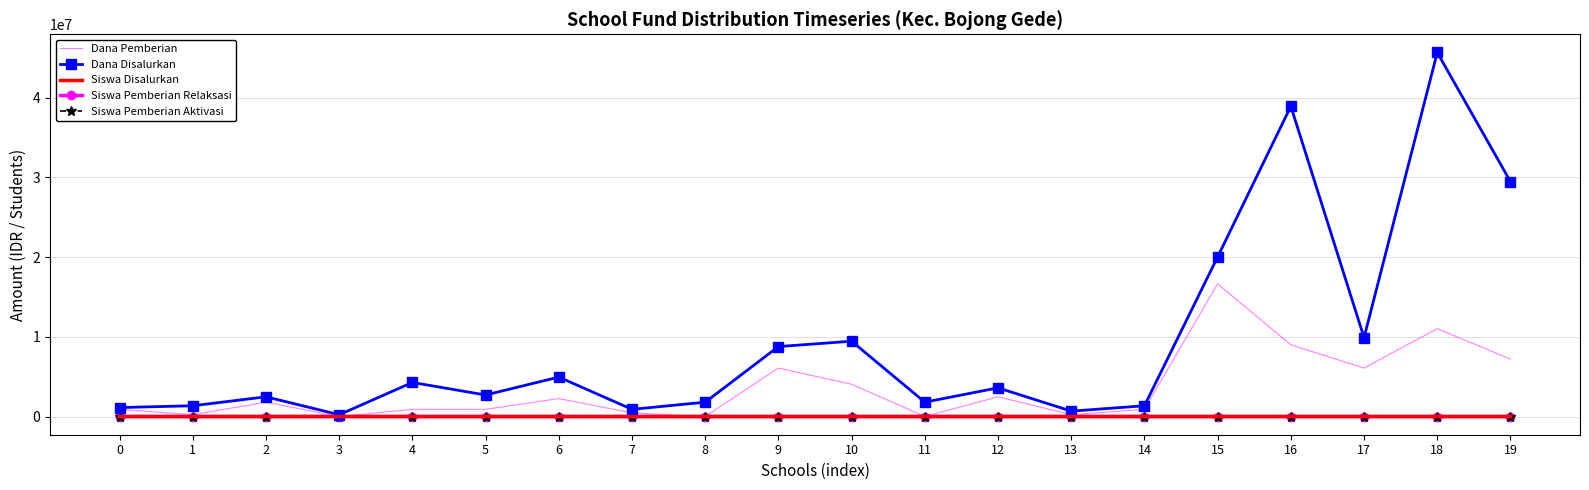

What is the greatest value displayed?

45675000